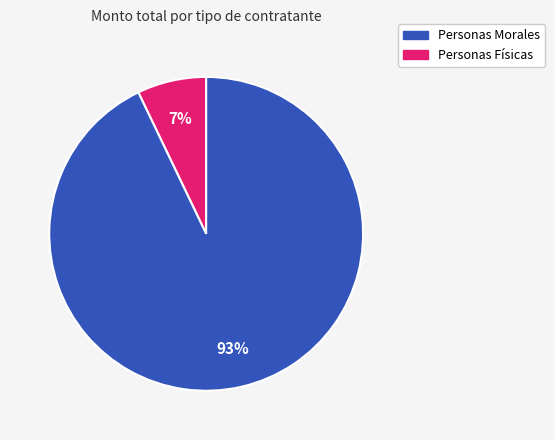

Count the number of slices in the pie.

2